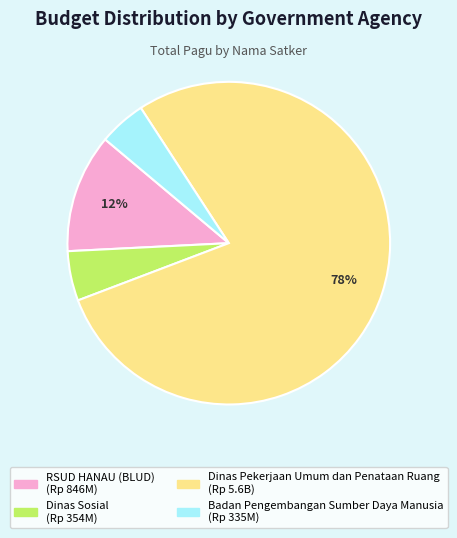

To the nearest percent, what is the average slice percentage?

25%